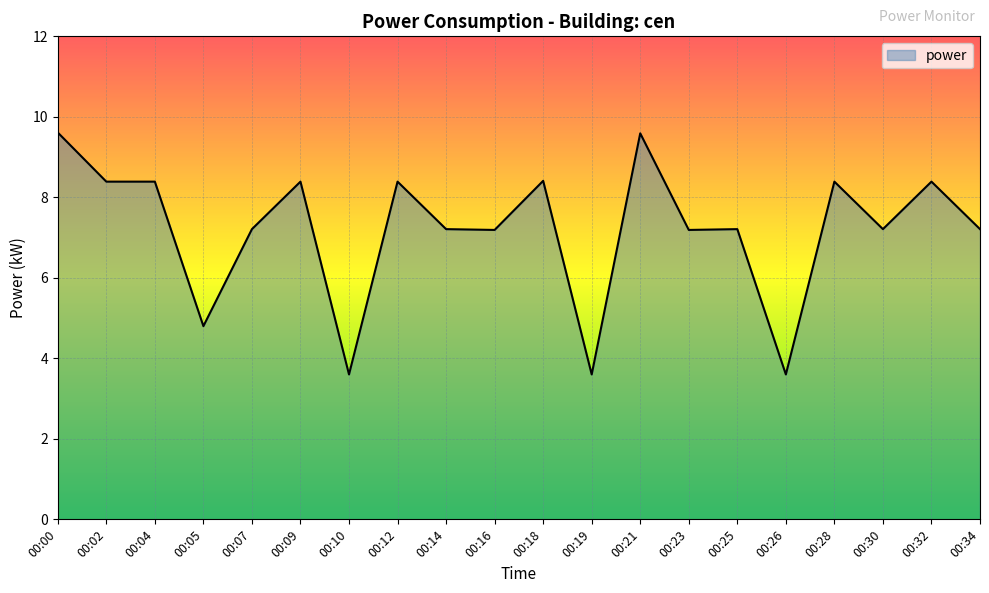

What is the minimum value shown in the chart?

3.6